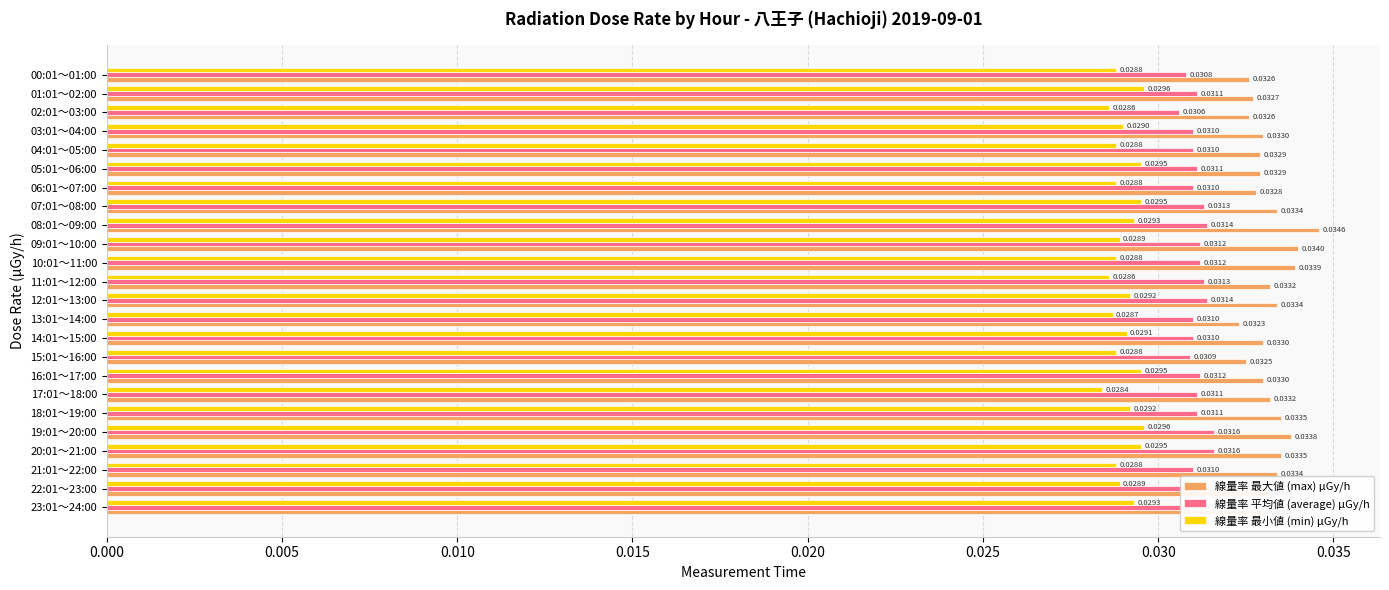

Rank the series at 09:01～10:00 from lowest to highest value.

線量率 最小値 (min) μGy/h, 線量率 平均値 (average) μGy/h, 線量率 最大値 (max) μGy/h